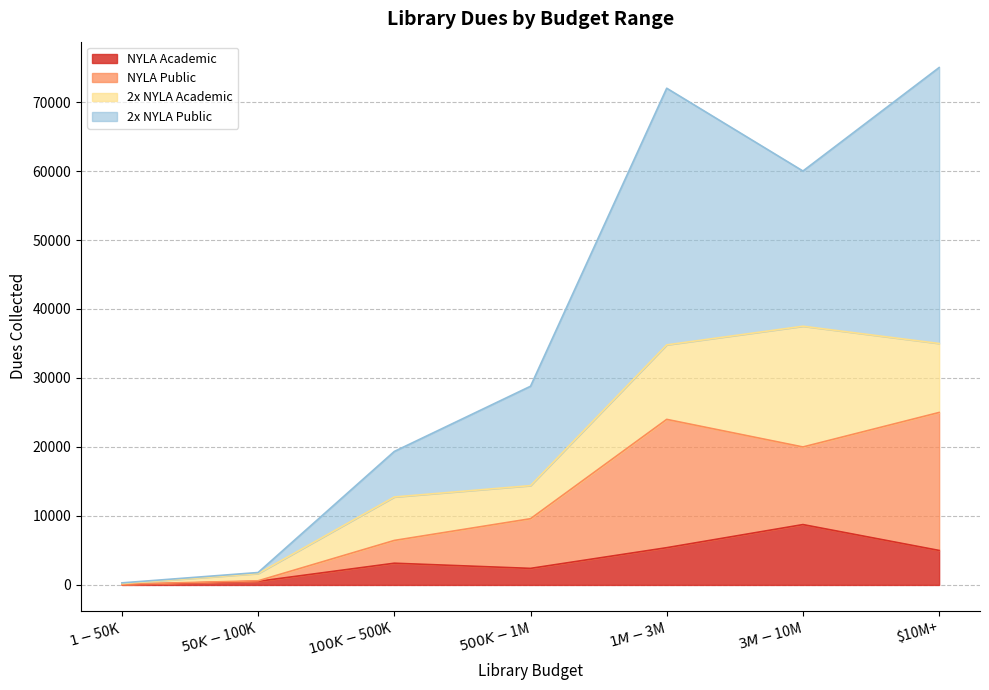

In 2x NYLA Public, how many points are lower than both neighbors (excluding endpoints)?

1